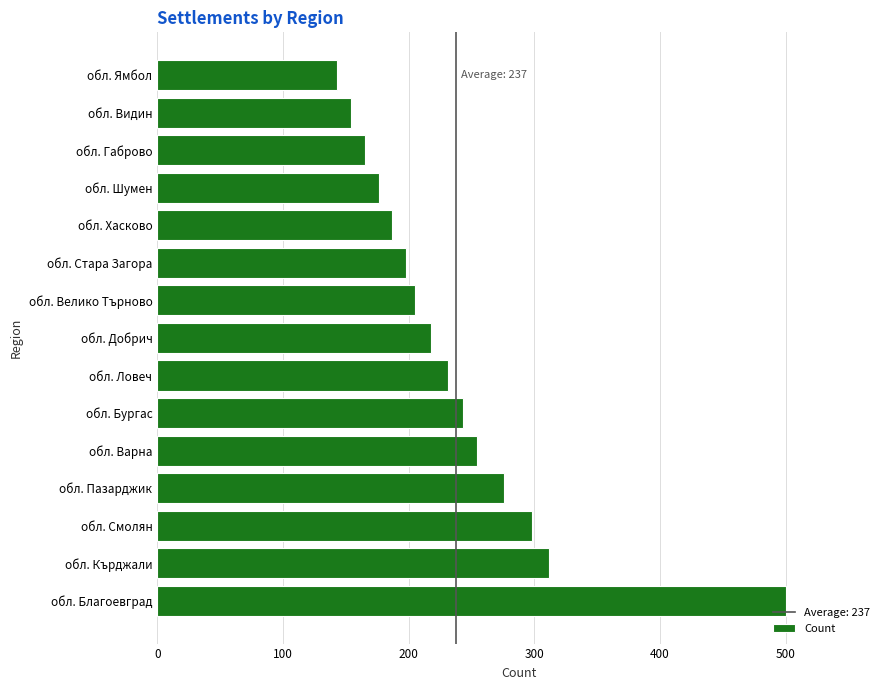

Are the bars horizontal?

Yes